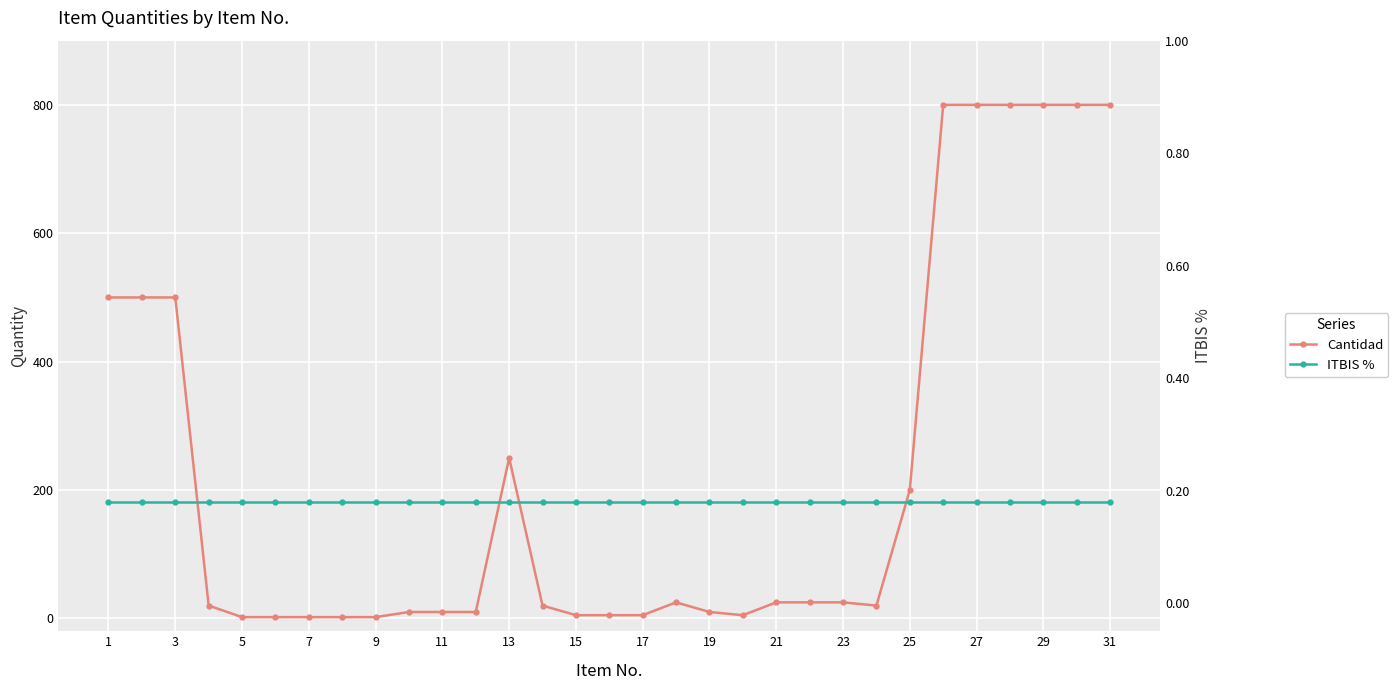

True or false: ITBIS % and Cantidad intersect in this chart.

False